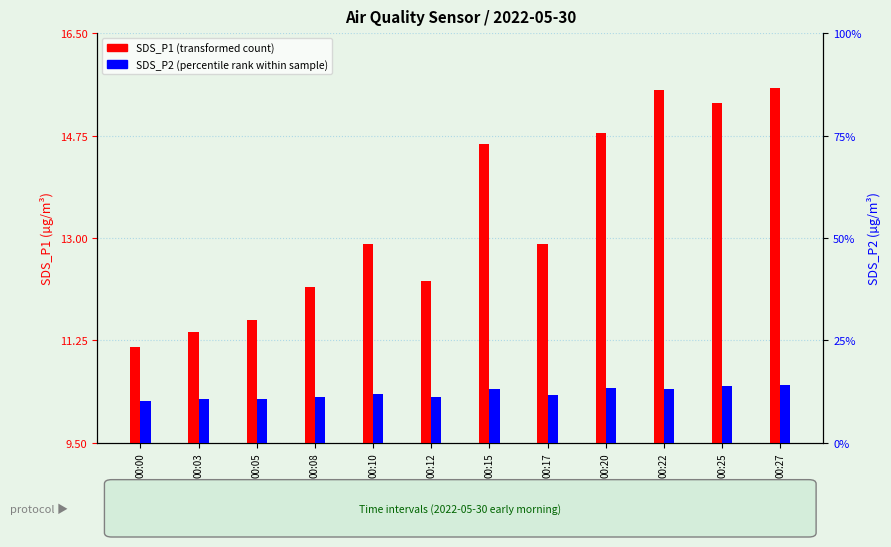

What is the maximum value shown in the chart?

15.6